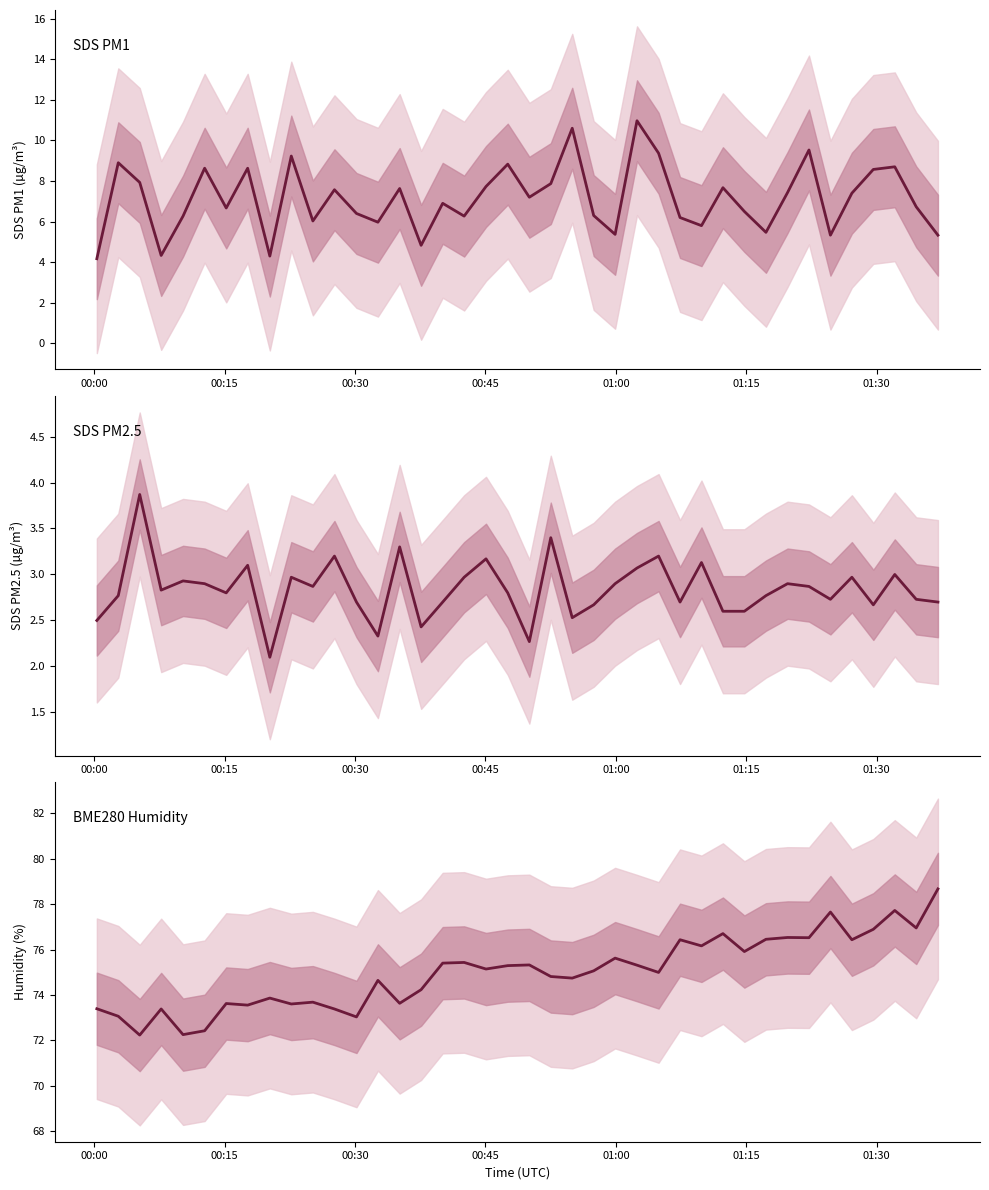

True or false: SDS_P2 and SDS_P1 intersect in this chart.

False